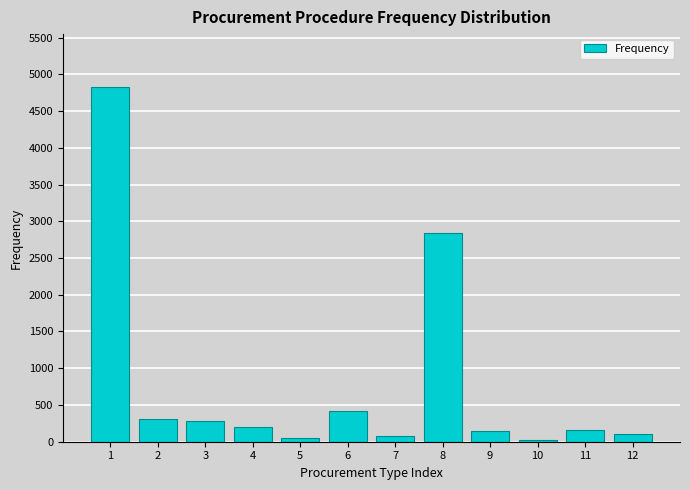

Is it true that the value at 3 is 287?

True